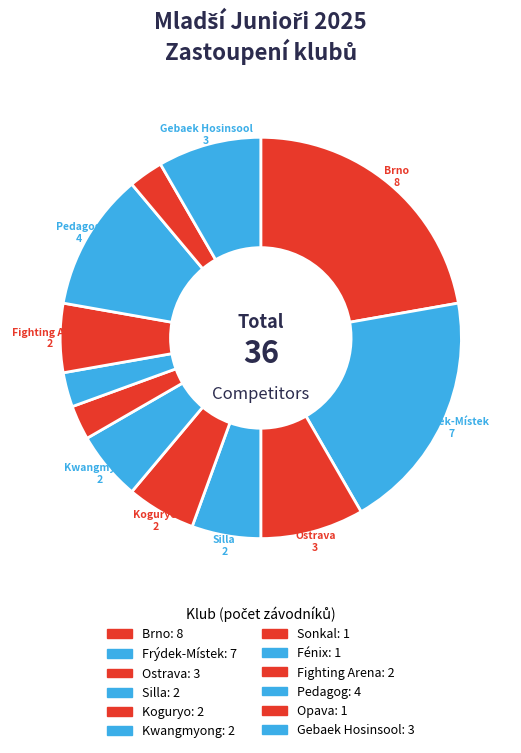

How many segments does this pie chart have?

12